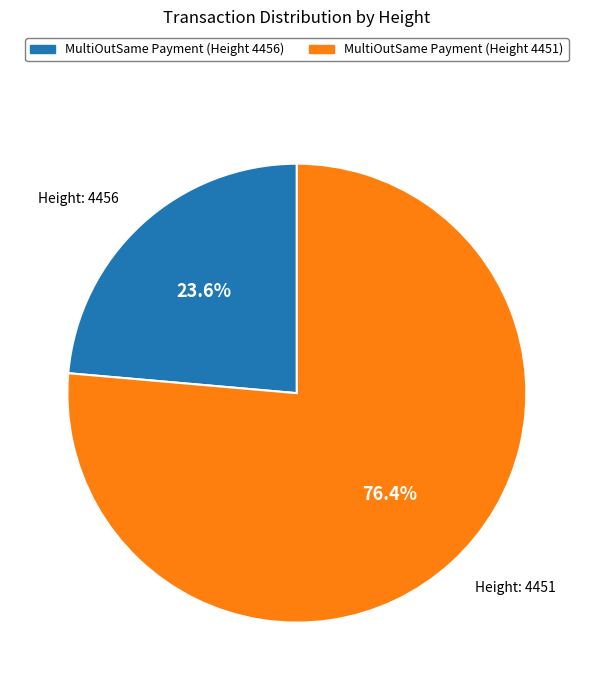

Is there a majority slice in this chart?

Yes